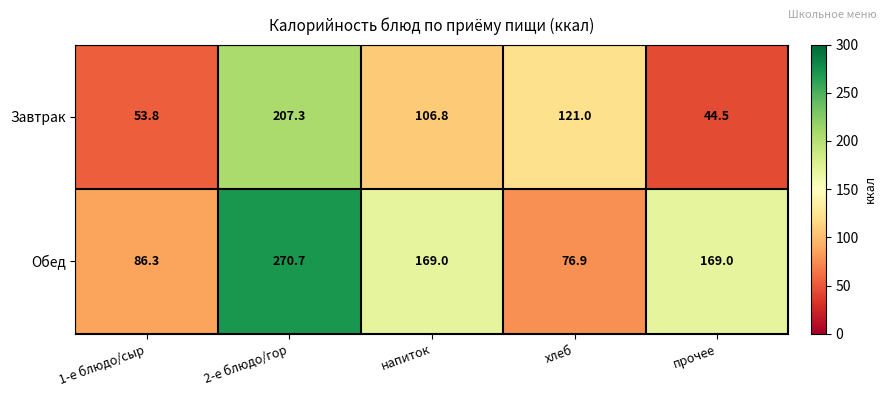

What is the sum of the Обед values at хлеб and напиток?

245.9